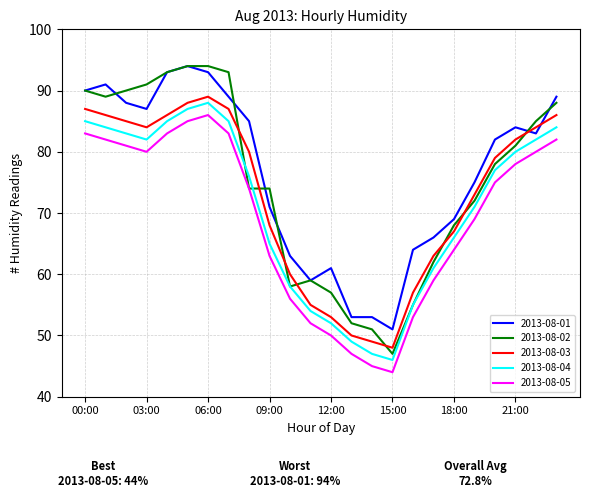

At how many categories does at least one series exceed 72?

15